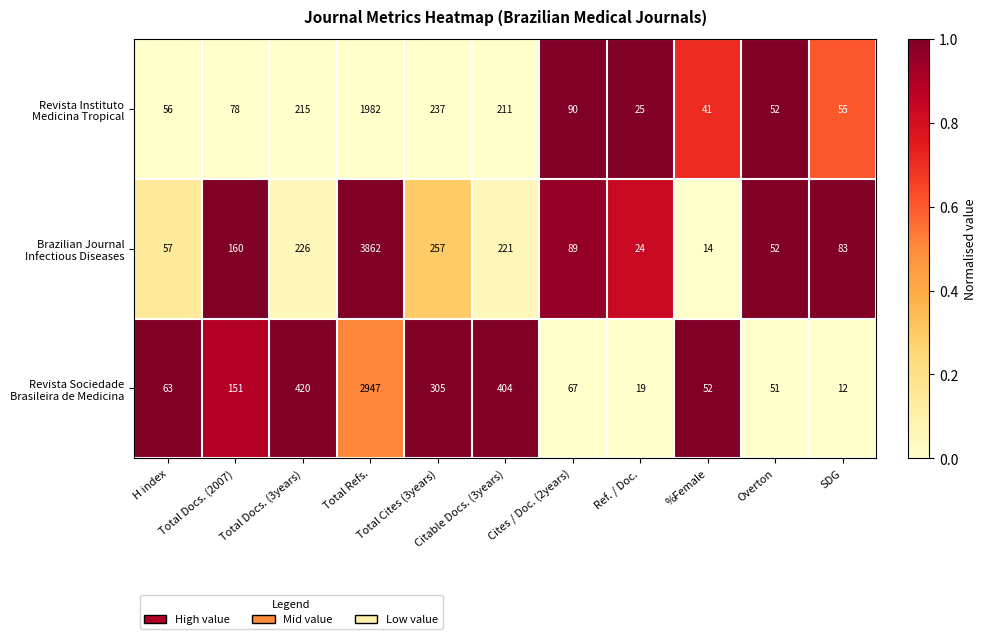

At how many categories does at least one series exceed 372?

3